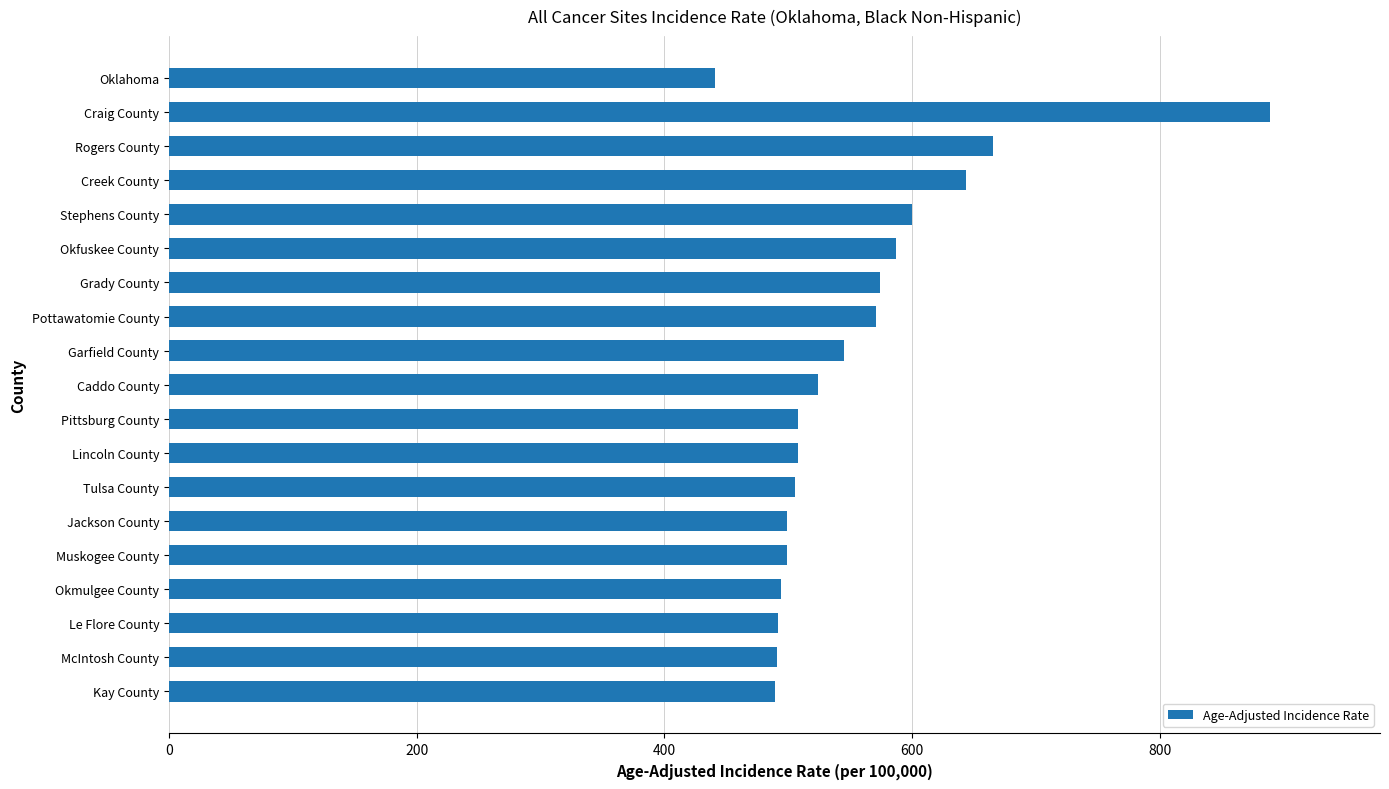

Which category has the highest value across all series?

Craig County